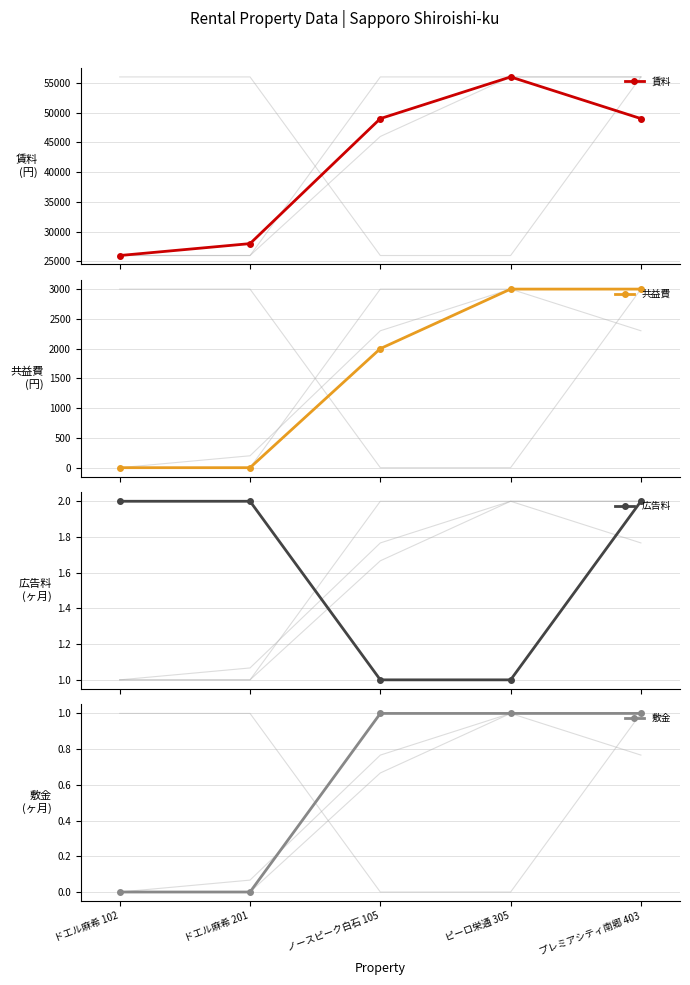

What is the average value of the 広告料 series?

2